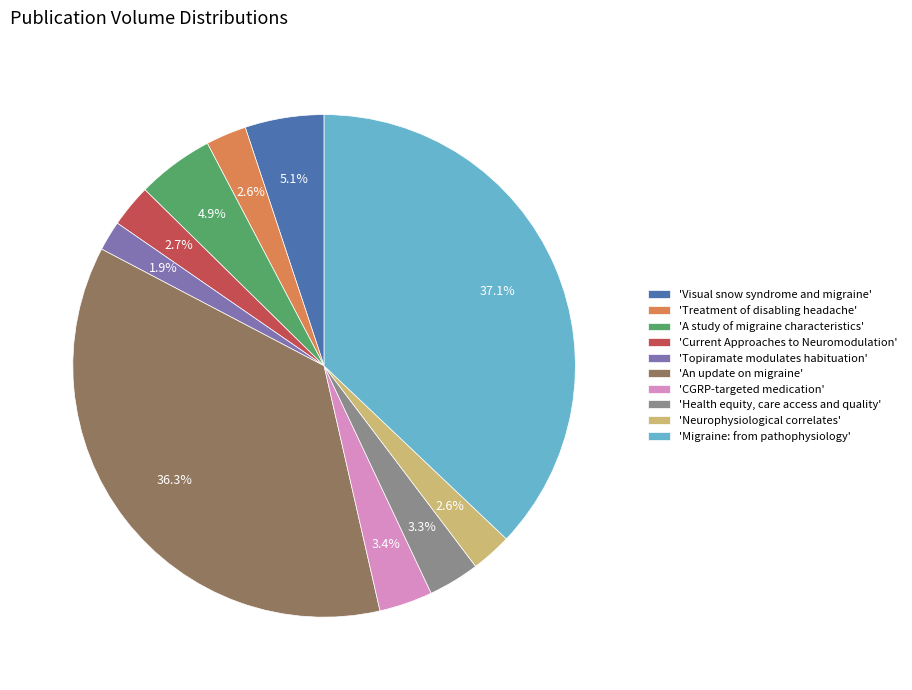

Is there any slice that represents more than half of the pie?

No